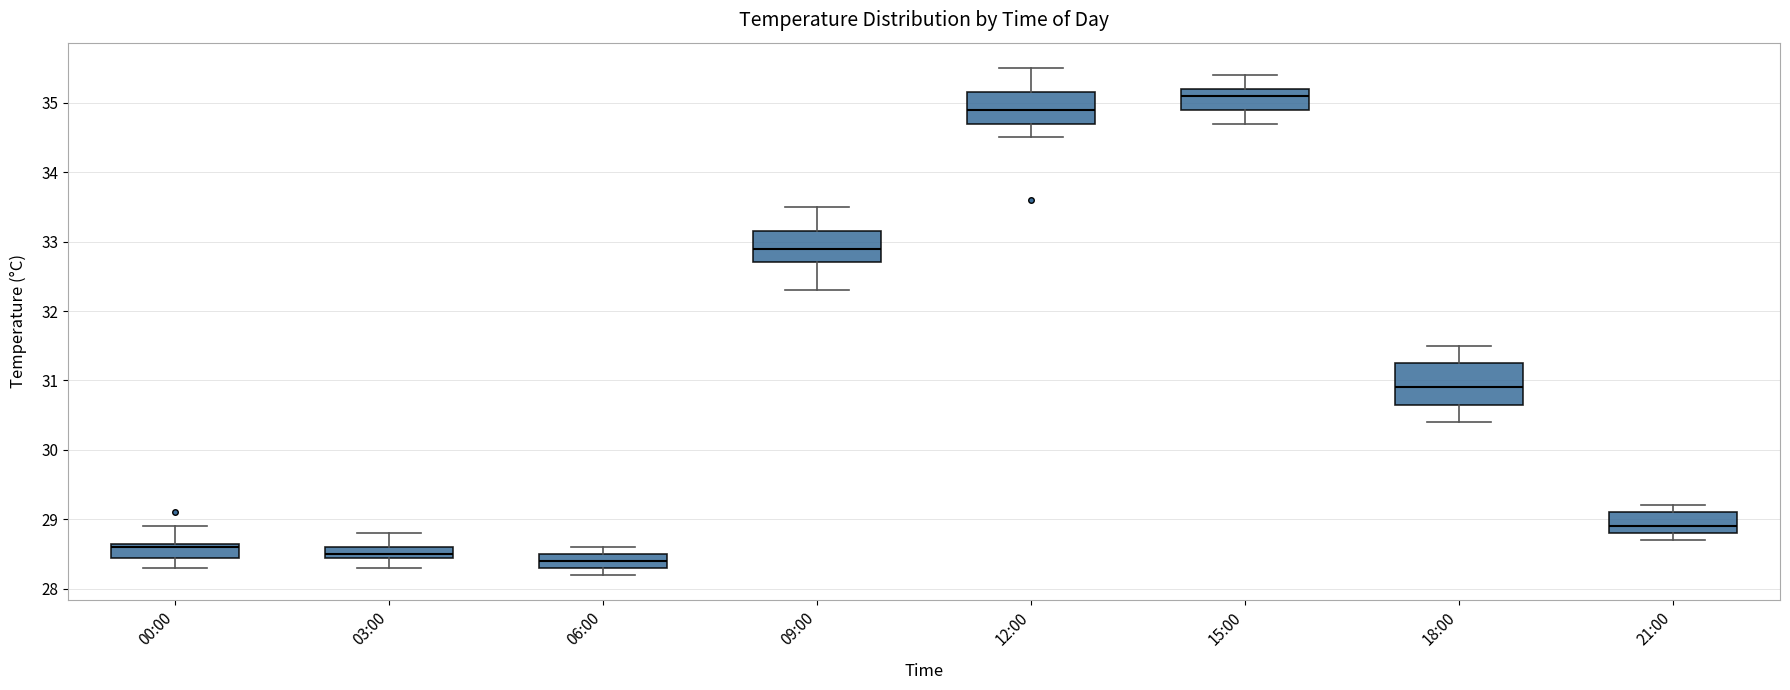

Where does the lower whisker of the box for 18:00 end on the y-axis? The values are not printed on the chart, so give them approximately, as read against the axis.

30.4